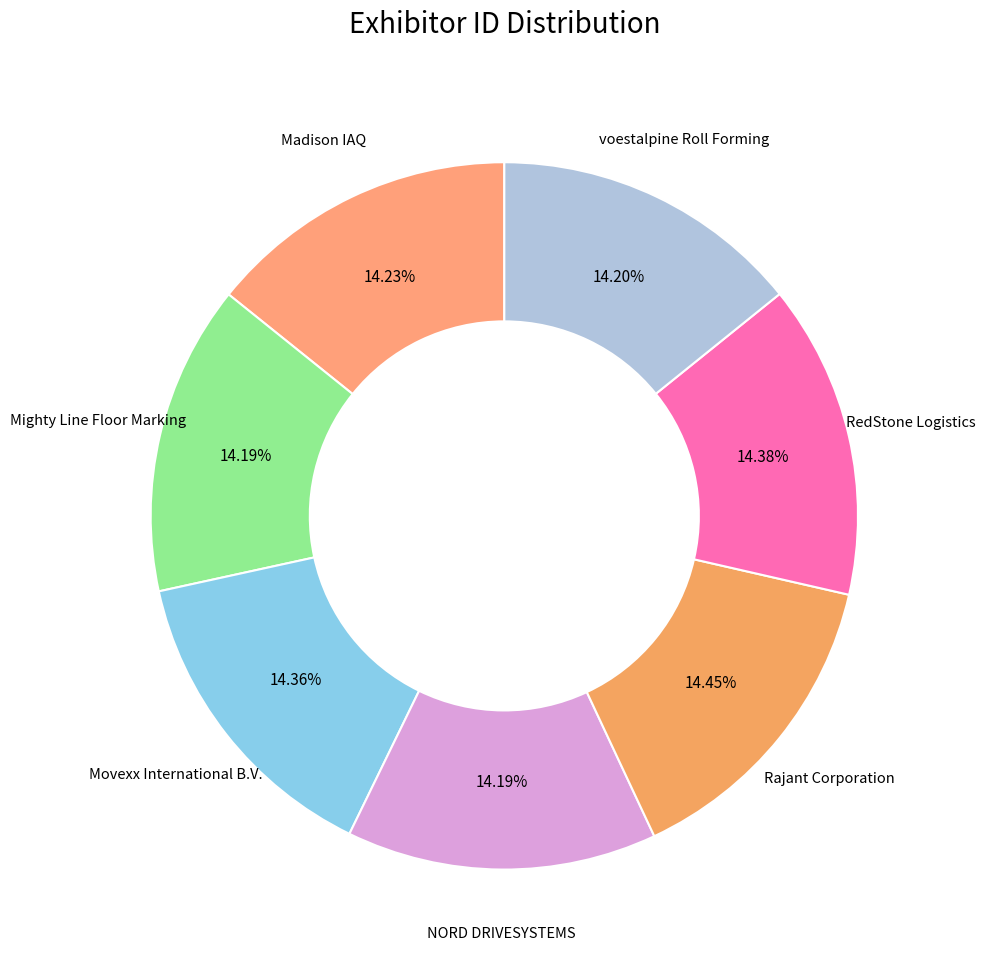

Rank the categories by value from highest to lowest.

Rajant Corporation, RedStone Logistics, Movexx International B.V., Madison IAQ, voestalpine Roll Forming, Mighty Line Floor Marking, NORD DRIVESYSTEMS